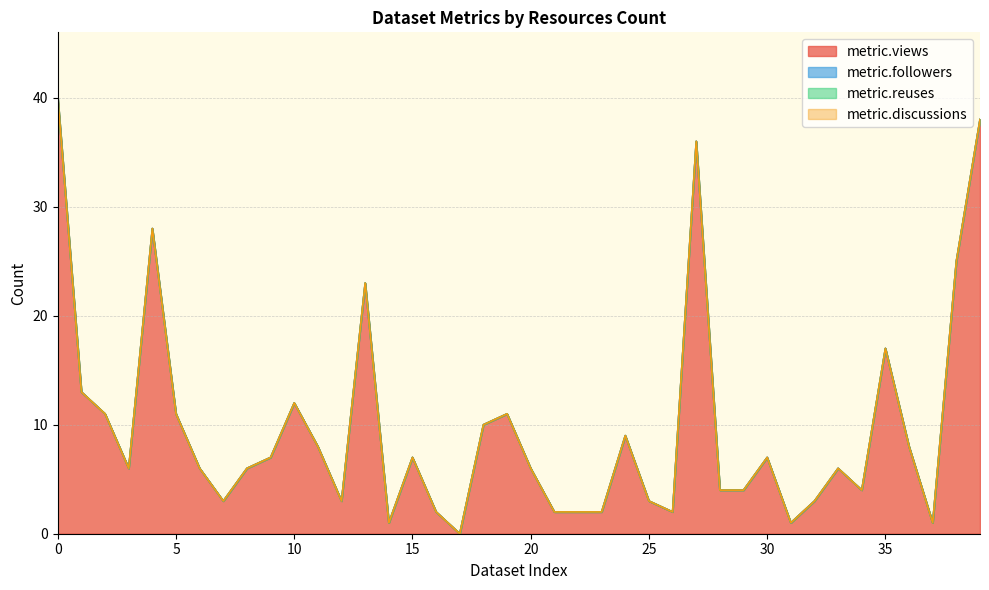

Which series has the largest total across all categories?

metric.views